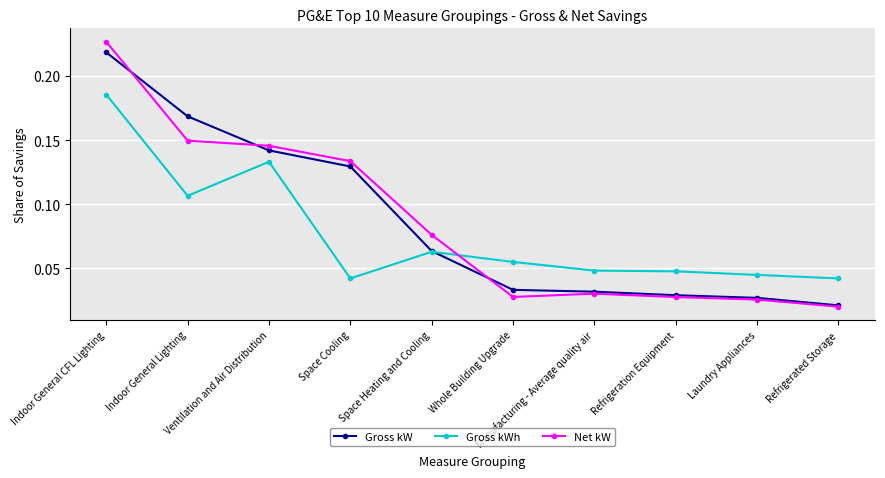

What are all the series names shown in the legend?

Gross kW, Gross kWh, Net kW